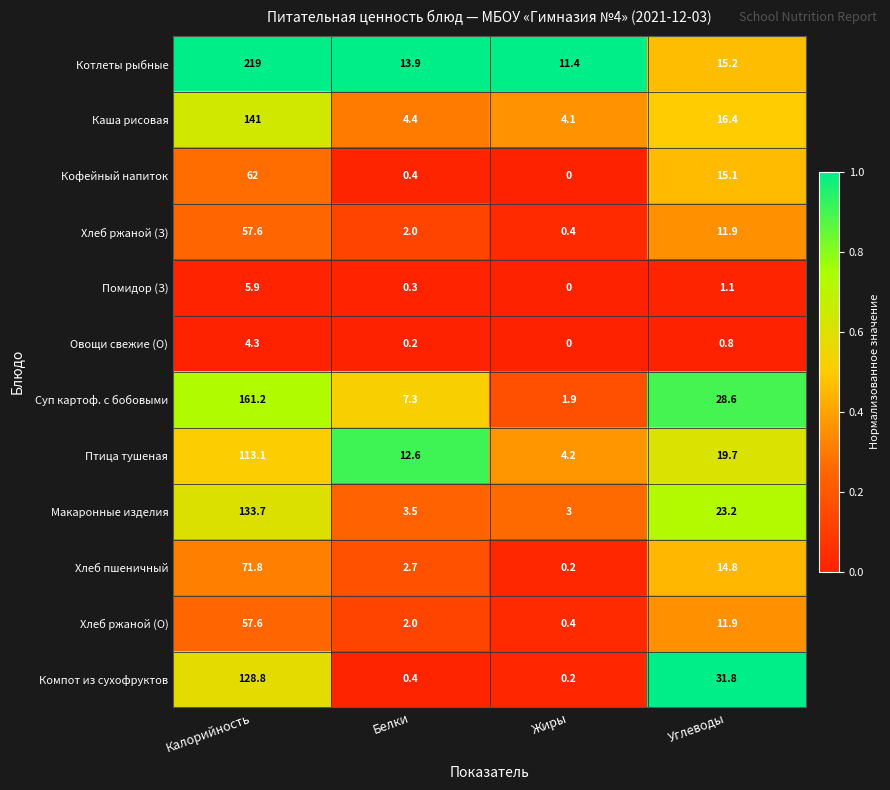

Is it true that Котлеты рыбные equals 219.0 at Калорийность?

True